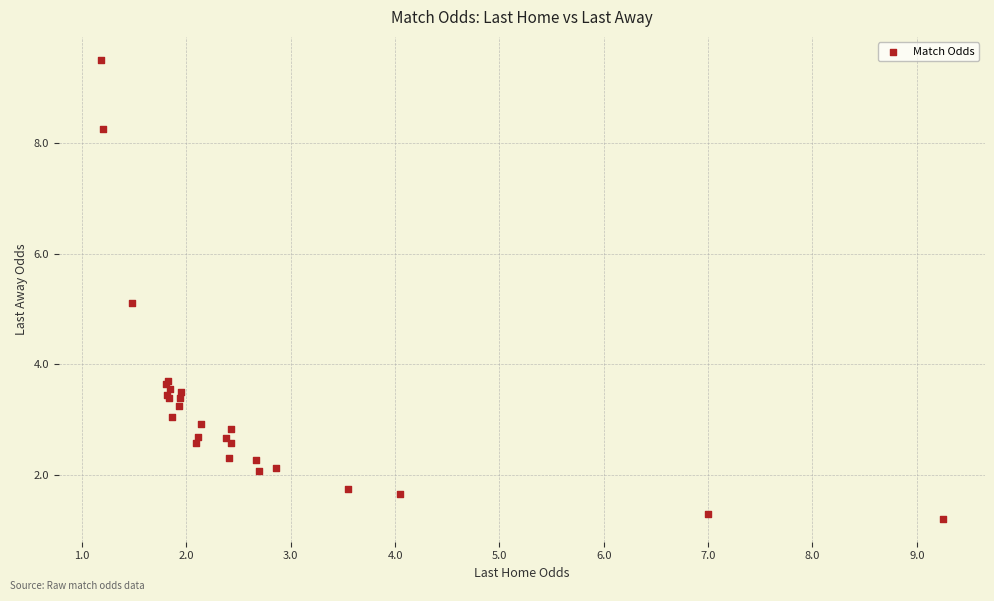

What Y value in the scatter plot is closest to 5?

5.1